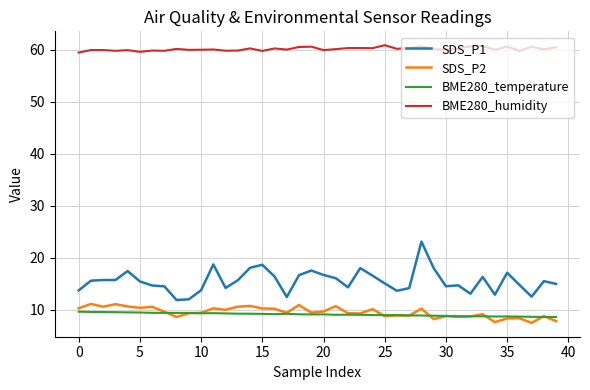

Which series has the largest total across all categories?

BME280_humidity